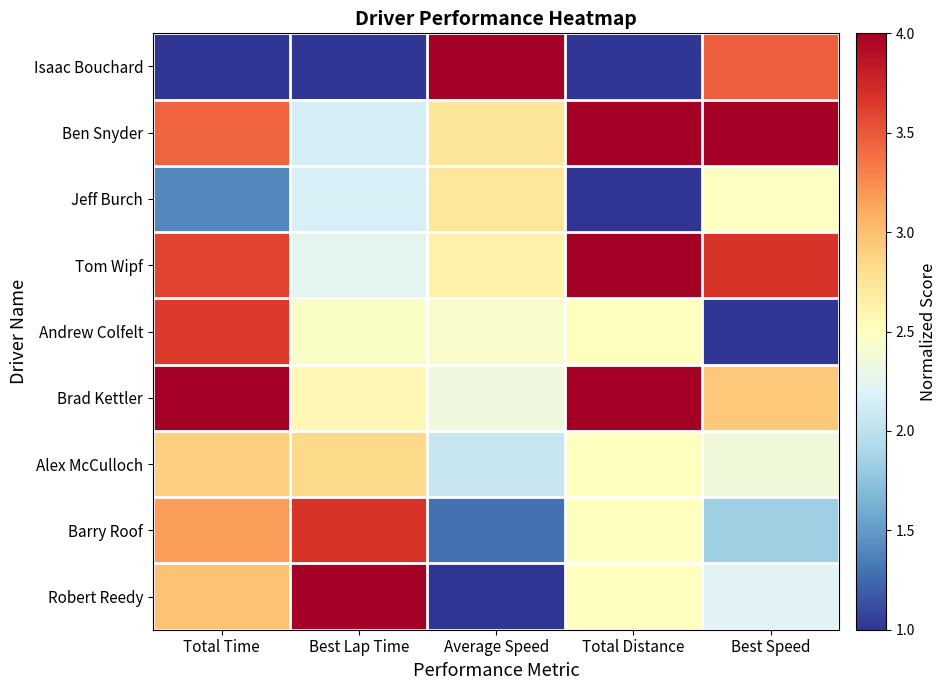

Between Best Speed and Total Distance, which is larger?

Best Speed